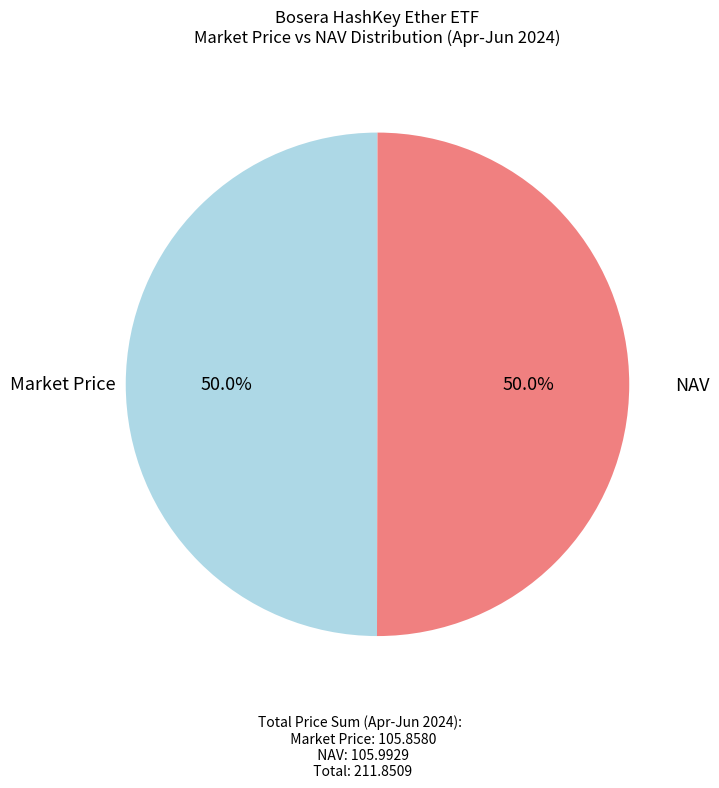

How many slices are in this pie chart?

2